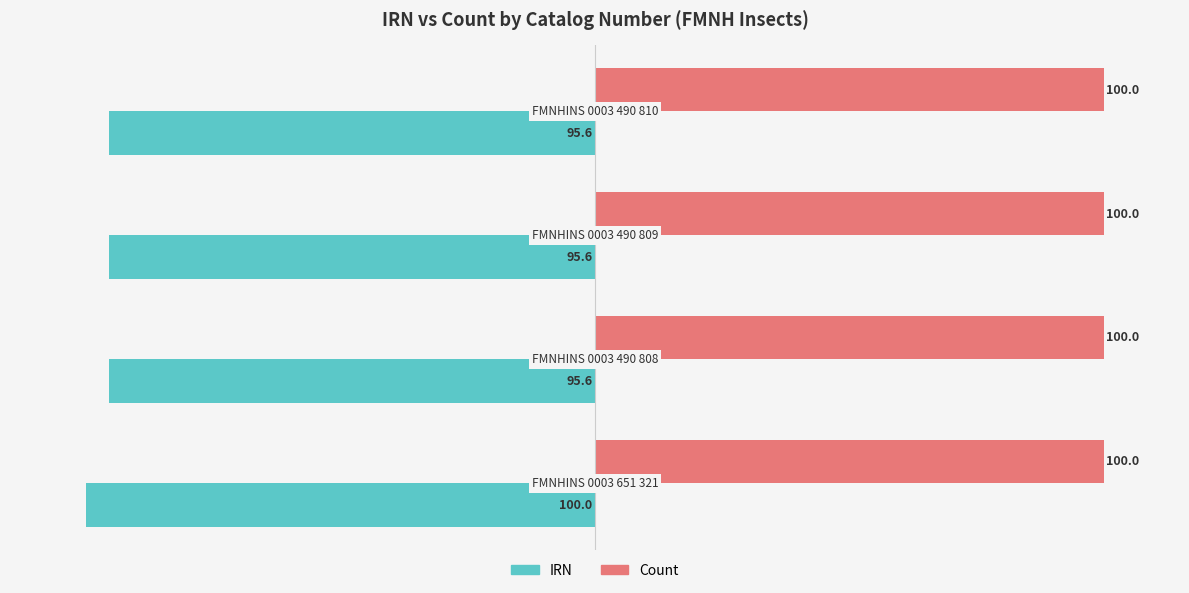

What is the difference between the maximum and minimum values in the IRN series?

4.4